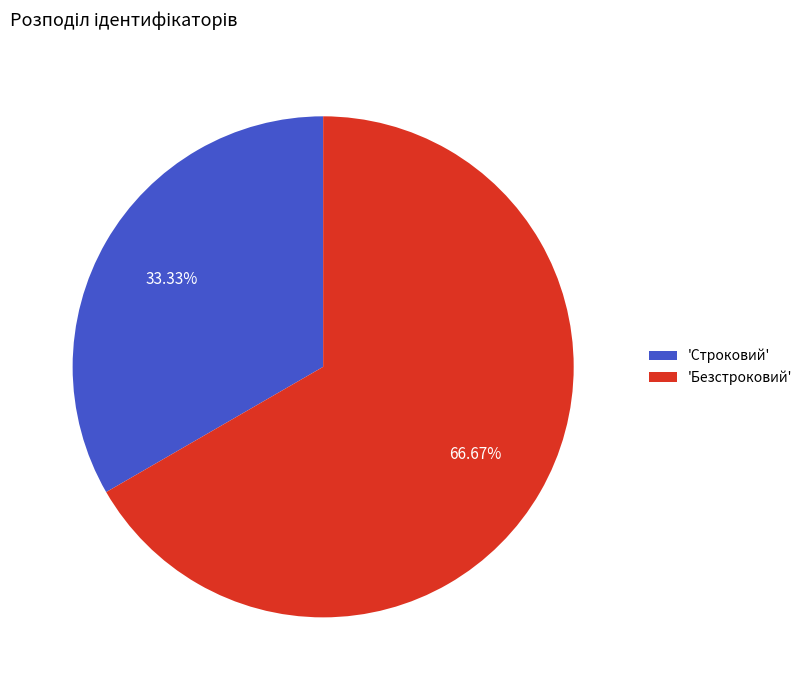

Approximately how many times larger is the value at 'Безстроковий' compared to 'Строковий'?

2.0